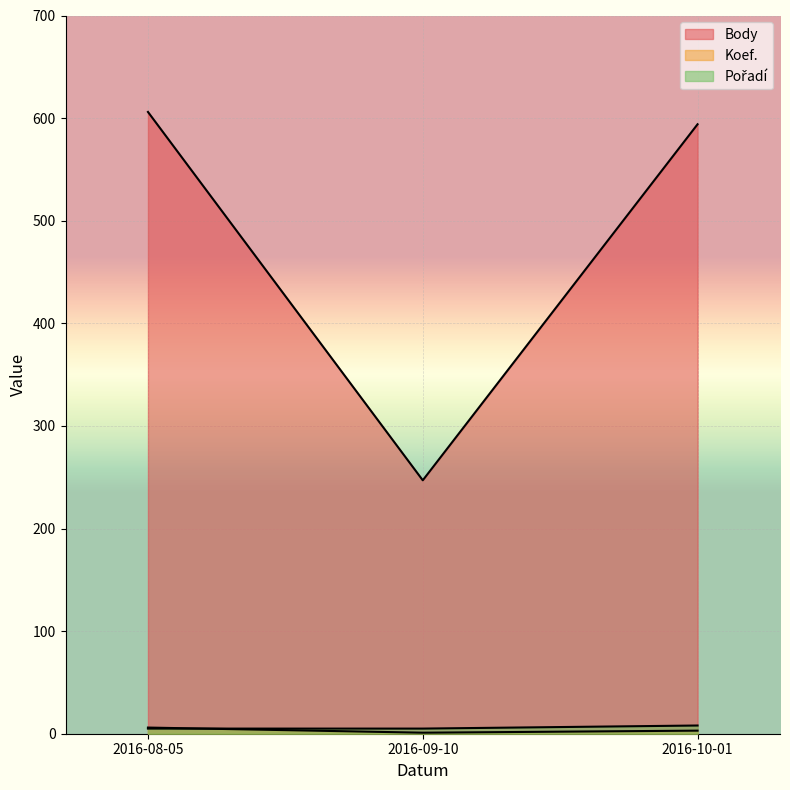

What are all the series names shown in the legend?

Body, Koef., Pořadí